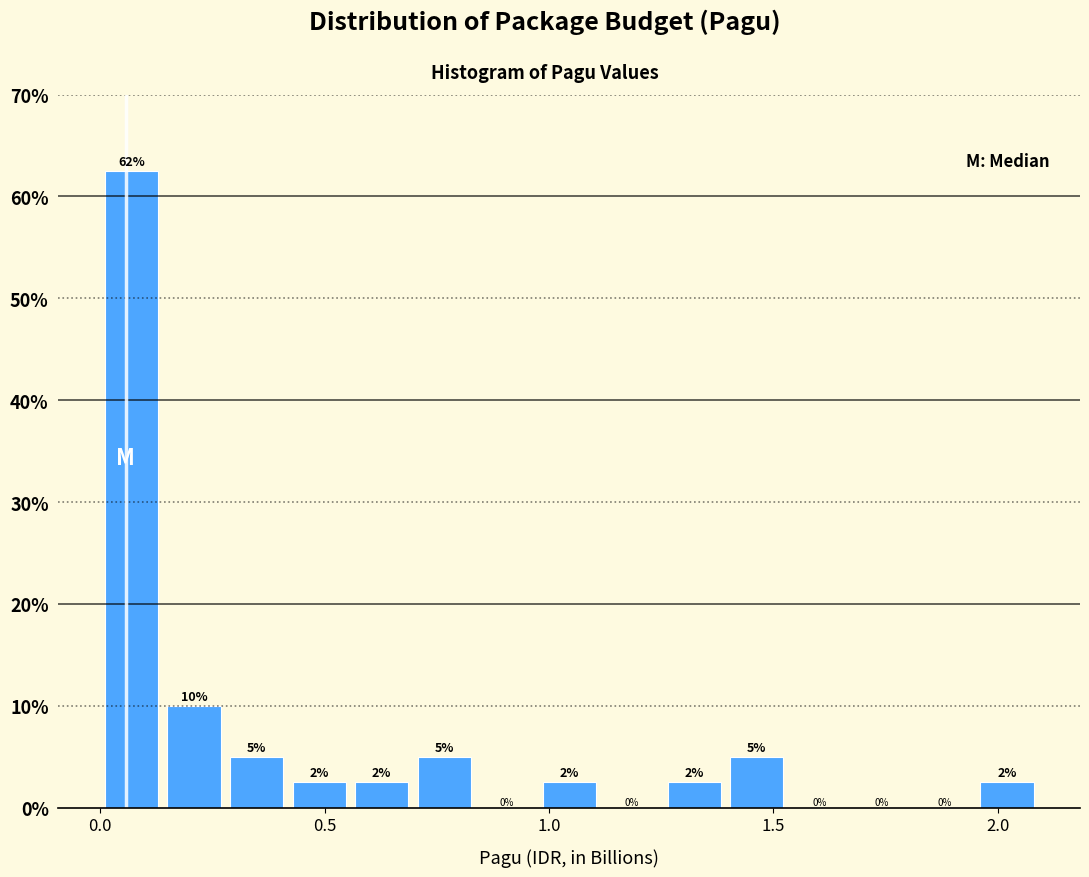

Read against the x-axis, roughly where is the centre of the tallest bar?

0.05